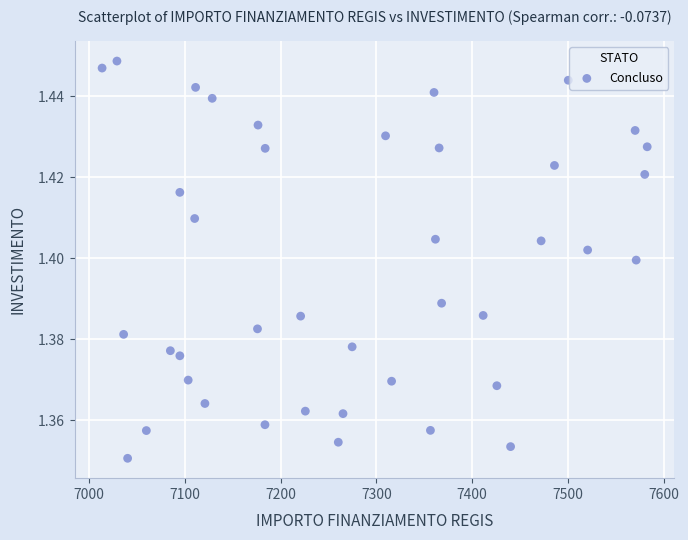

What is the range of X values (max minus min)?

569.6